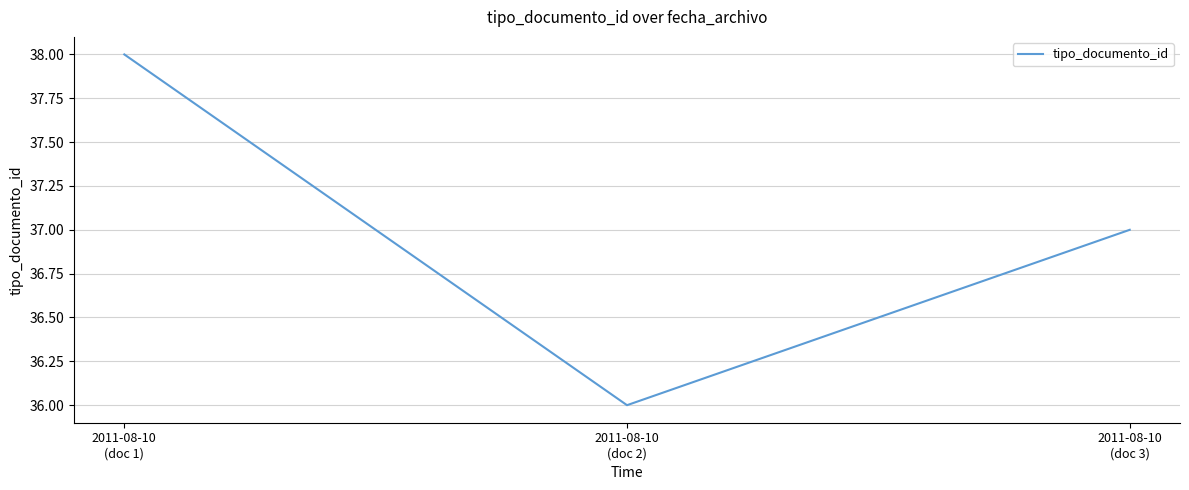

How many categories are shown in the chart?

3